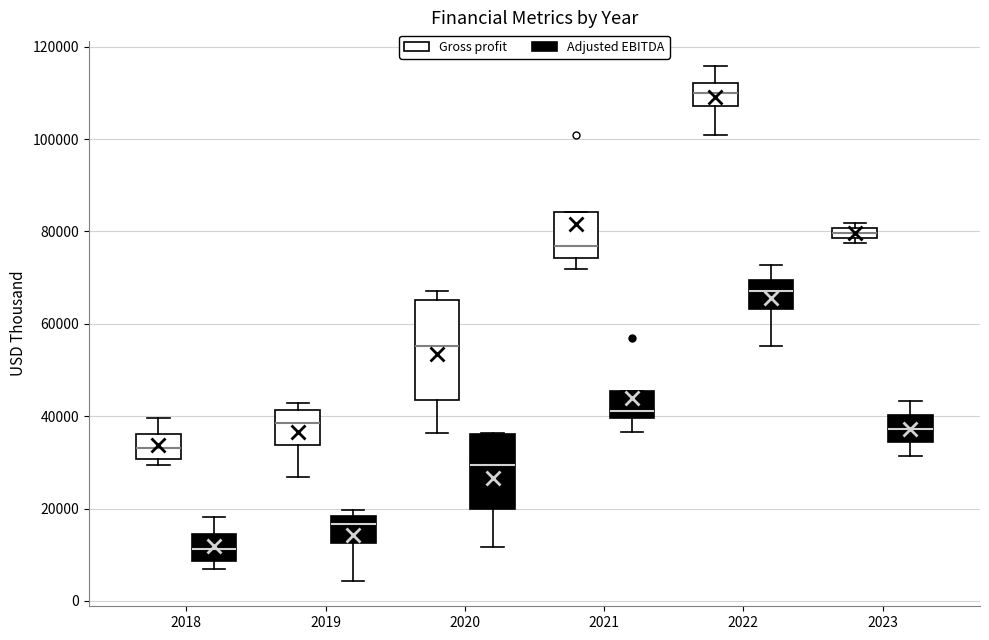

Where does the lower whisker of the box for 2019 (Adjusted EBITDA) end on the y-axis? The values are not printed on the chart, so give them approximately, as read against the axis.

4000